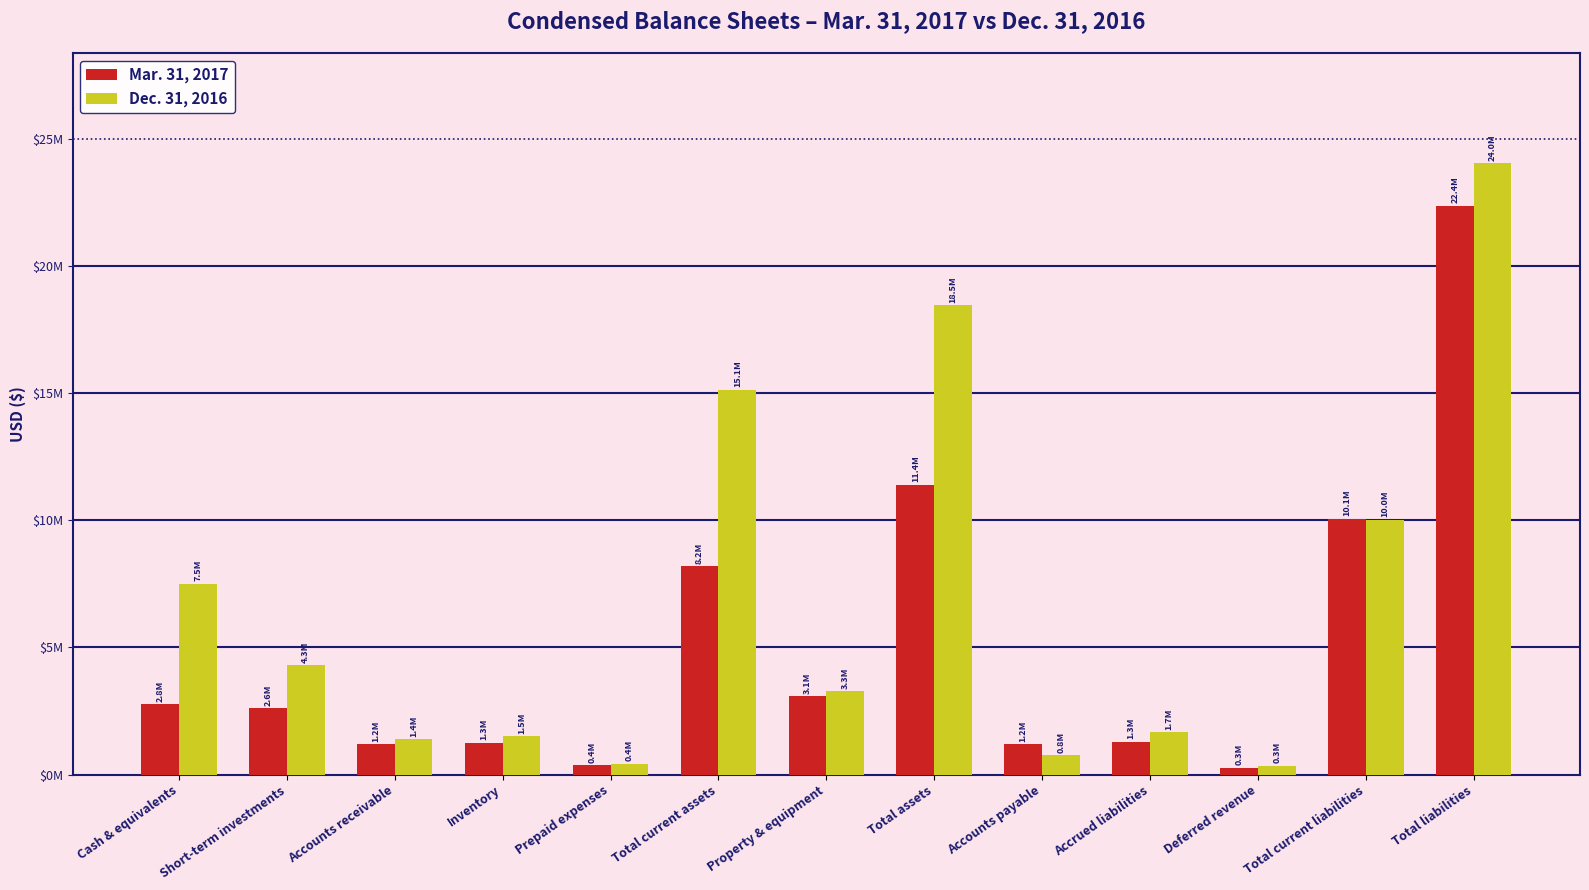

What is the sum of the Dec. 31, 2016 values at Total current liabilities and Accrued liabilities?

11691277